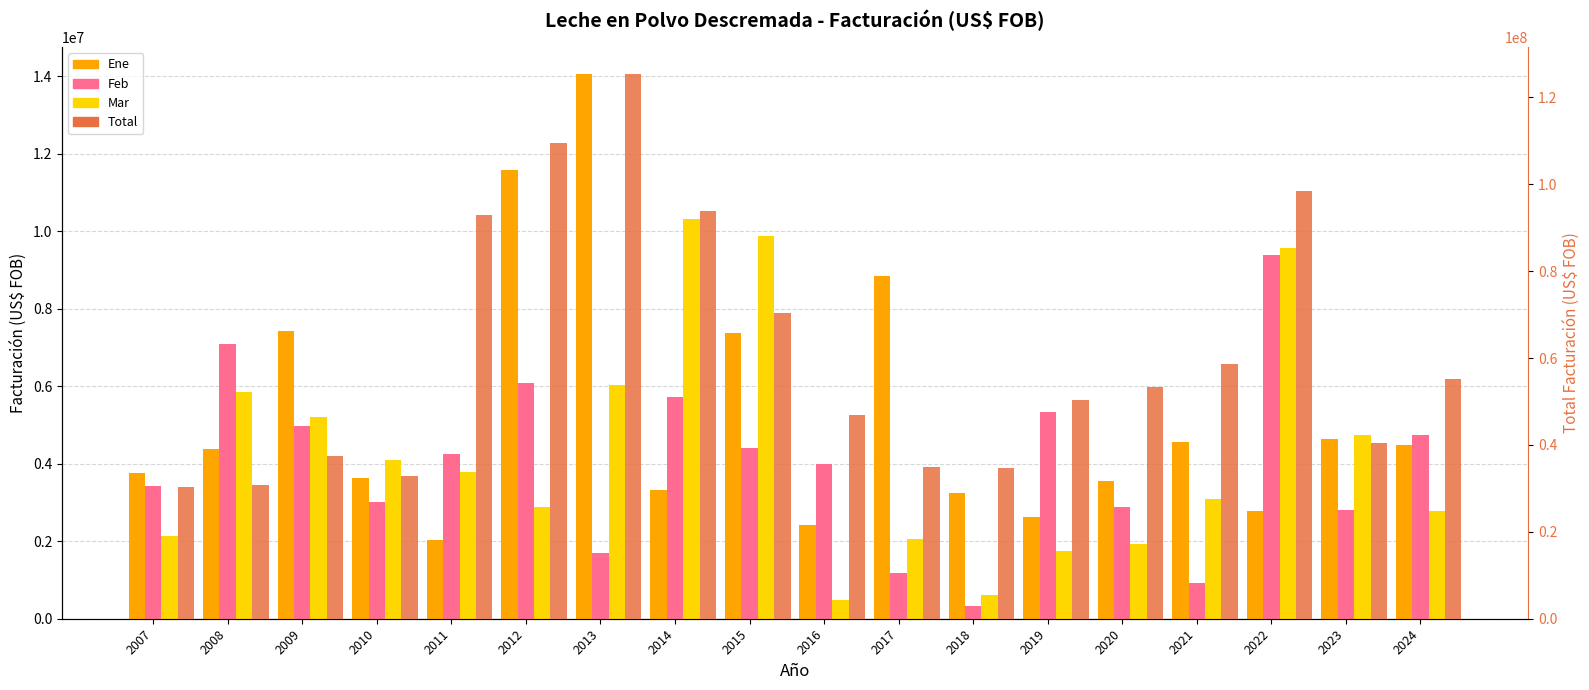

At 2016, list the series in order from largest to smallest.

Total, Feb, Ene, Mar